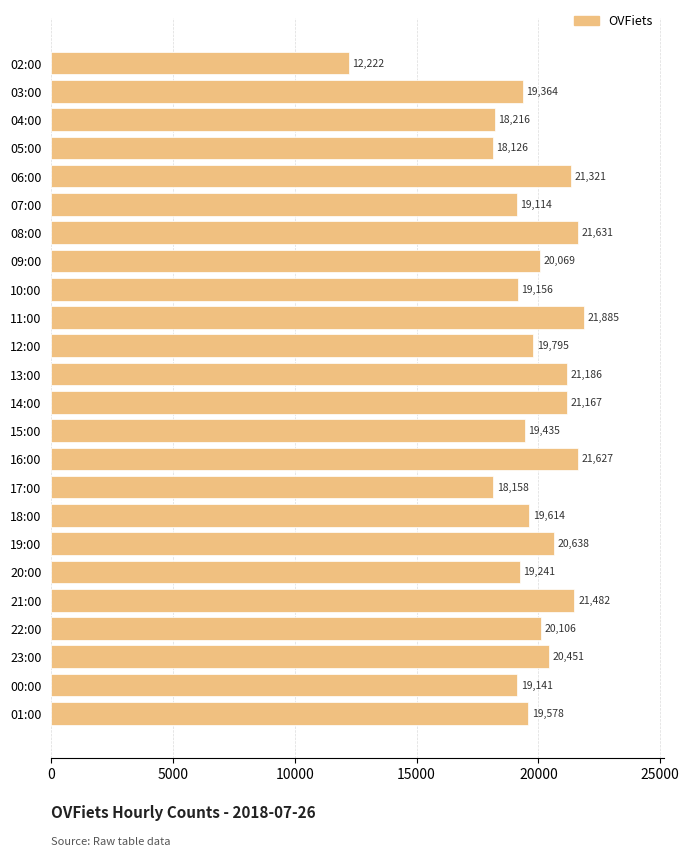

How many data points are less than 19795?

12